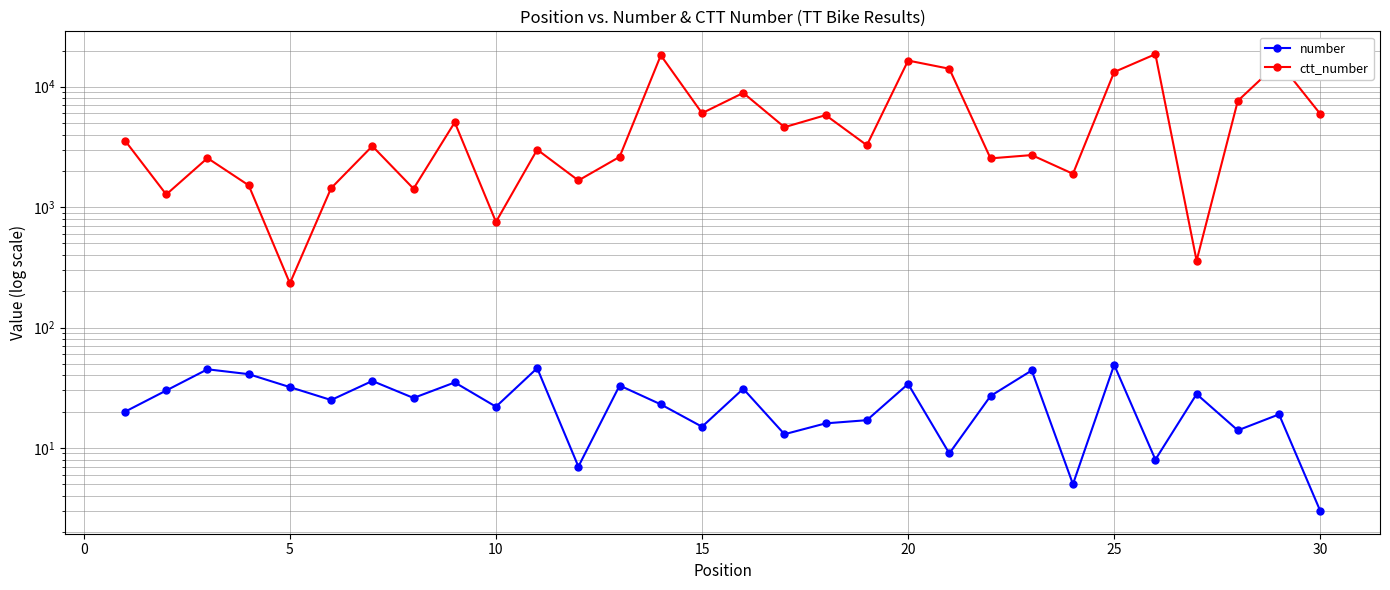

Reading left to right, extract all data points from this chart.

number: 20	30	45	41	32	25	36	26	35	22	46	7	33	23	15	31	13	16	17	34	9	27	44	5	49	8	28	14	19	3
ctt_number: 3568	1274	2556	1518	233	1438	3215	1423	5066	754	3004	1666	2616	18243	6033	8888	4615	5810	3266	16502	14113	2541	2707	1892	13251	18646	359	7633	15996	5949